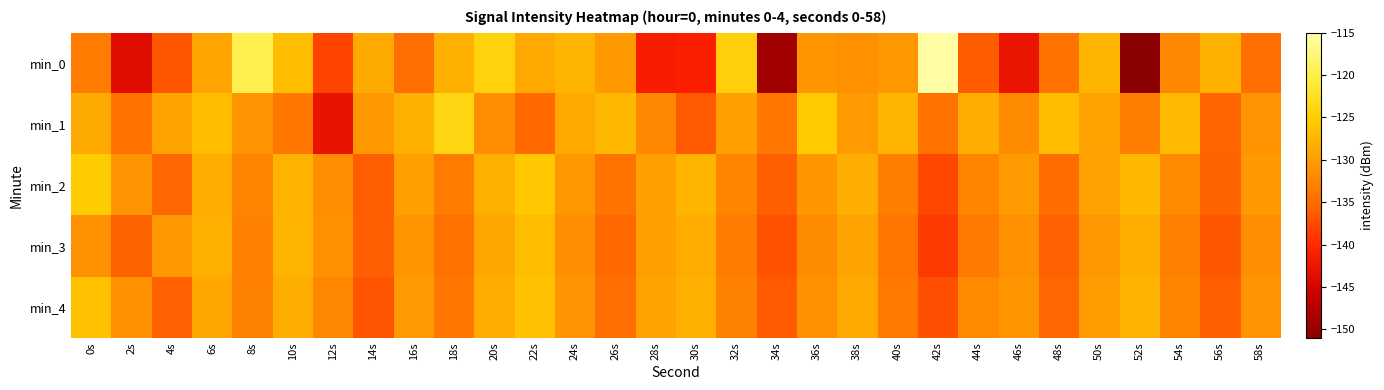

Reading right to left, list all the values displayed in this chart.

min_0: 58s=-134.7	56s=-128.0	54s=-132.1	52s=-150.9	50s=-127.8	48s=-134.3	46s=-142.7	44s=-136.3	42s=-115.3	40s=-130.6	38s=-131.2	36s=-130.6	34s=-149.2	32s=-124.6	30s=-141.1	28s=-141.4	26s=-130.4	24s=-127.7	22s=-128.8	20s=-124.4	18s=-128.2	16s=-134.8	14s=-128.6	12s=-138.1	10s=-126.7	8s=-119.6	6s=-129.3	4s=-136.7	2s=-143.9	0s=-133.3
min_1: 58s=-130.9	56s=-135.6	54s=-127.2	52s=-133.1	50s=-129.4	48s=-126.8	46s=-131.7	44s=-128.5	42s=-134.3	40s=-127.6	38s=-130.2	36s=-125.4	34s=-133.8	32s=-129.7	30s=-136.5	28s=-132.1	26s=-127.3	24s=-128.9	22s=-135.2	20s=-131.5	18s=-124.0	16s=-128.2	14s=-130.6	12s=-143.0	10s=-133.8	8s=-130.9	6s=-126.6	4s=-129.4	2s=-134.3	0s=-128.8
min_2: 58s=-130.4	56s=-135.7	54s=-132.0	52s=-127.3	50s=-129.6	48s=-134.9	46s=-130.2	44s=-132.5	42s=-137.8	40s=-133.1	38s=-128.4	36s=-130.7	34s=-136.0	32s=-132.3	30s=-127.6	28s=-129.9	26s=-134.2	24s=-130.5	22s=-125.8	20s=-128.1	18s=-133.4	16s=-129.7	14s=-136.2	12s=-131.5	10s=-127.9	8s=-132.3	6s=-128.6	4s=-135.4	2s=-130.8	0s=-125.2
min_3: 58s=-131.4	56s=-136.7	54s=-133.0	52s=-128.3	50s=-130.6	48s=-135.9	46s=-131.2	44s=-133.5	42s=-138.8	40s=-134.1	38s=-129.4	36s=-131.7	34s=-137.0	32s=-133.3	30s=-128.6	28s=-129.9	26s=-135.2	24s=-131.5	22s=-126.8	20s=-129.1	18s=-134.4	16s=-130.7	14s=-136.0	12s=-131.3	10s=-127.6	8s=-132.9	6s=-128.2	4s=-130.5	2s=-135.8	0s=-131.1
min_4: 58s=-130.9	56s=-136.2	54s=-132.5	52s=-127.8	50s=-130.1	48s=-135.4	46s=-130.7	44s=-132.0	42s=-137.3	40s=-133.6	38s=-128.9	36s=-131.2	34s=-136.5	32s=-132.8	30s=-128.1	28s=-129.4	26s=-134.7	24s=-131.0	22s=-126.3	20s=-128.6	18s=-133.9	16s=-130.2	14s=-136.9	12s=-132.2	10s=-128.5	8s=-132.8	6s=-129.1	4s=-135.9	2s=-131.2	0s=-126.5